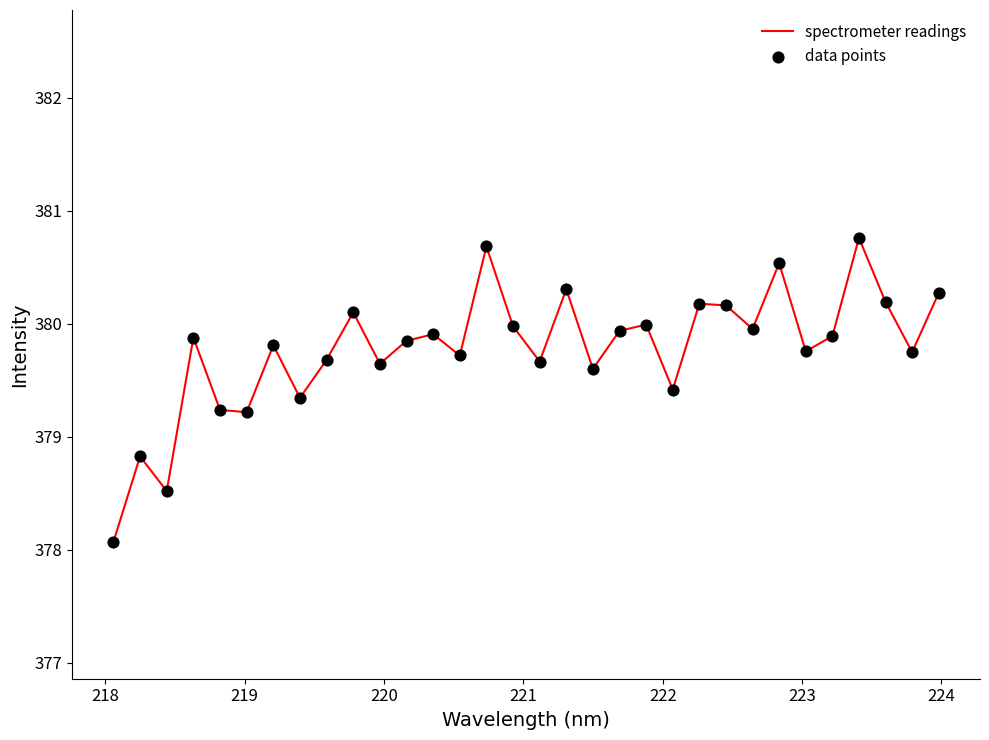

What is the maximum value shown in the chart?

380.8